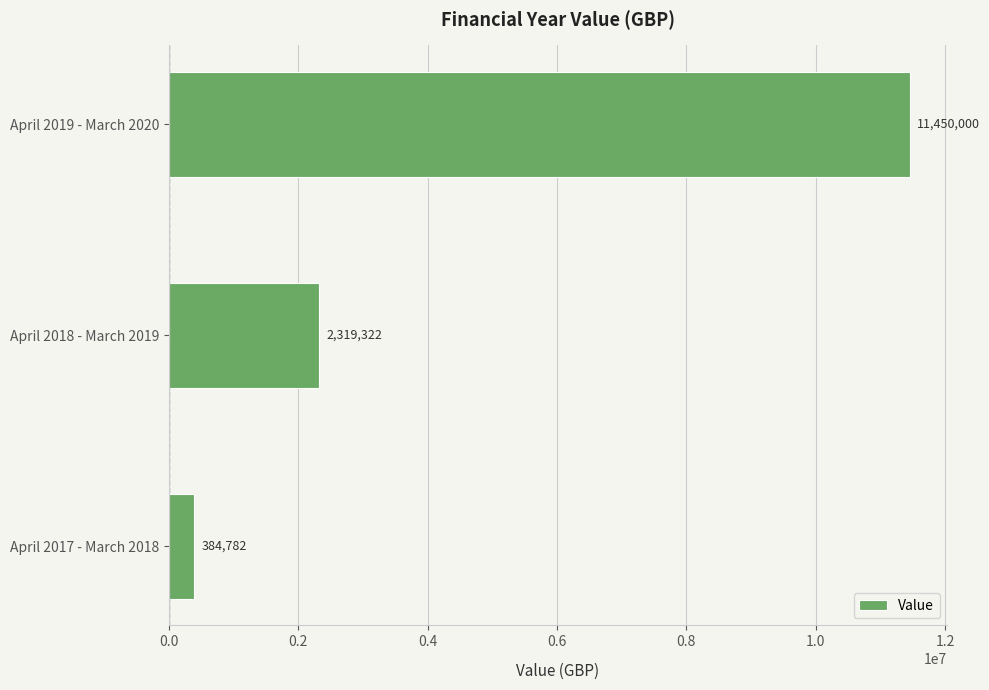

Reading top to bottom, transcribe all the data shown in this chart.

11450000	2319322	384782